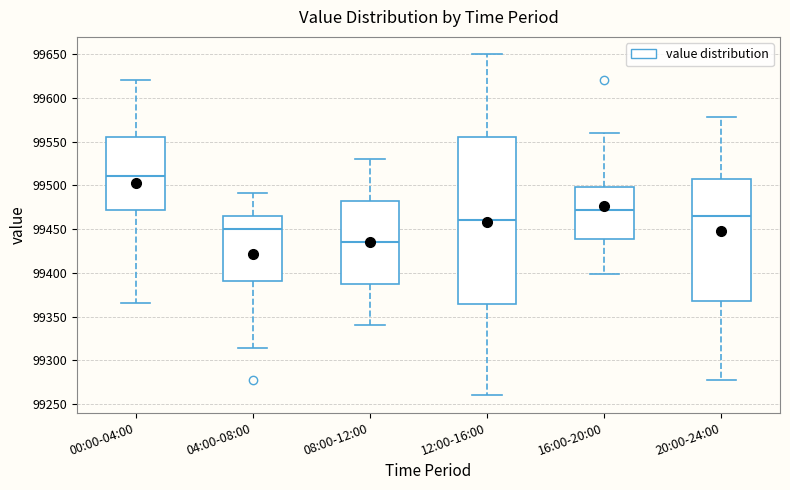

Where is the lower edge of the box for 04:00-08:00 on the y-axis? The values are not printed on the chart, so give them approximately, as read against the axis.

99390